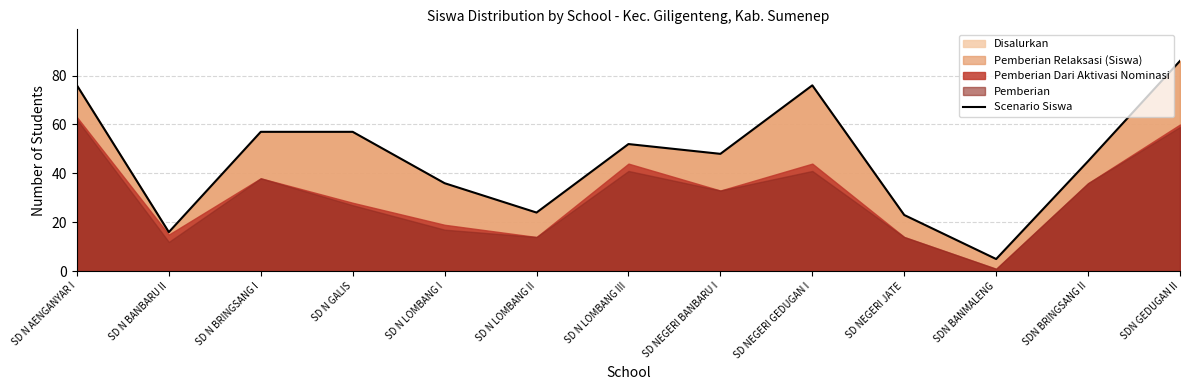

List the labels in order of value, largest first.

SDN GEDUGAN II, SD N AENGANYAR I, SD NEGERI GEDUGAN I, SD N BRINGSANG I, SD N GALIS, SD N LOMBANG III, SD NEGERI BANBARU I, SDN BRINGSANG II, SD N LOMBANG I, SD N LOMBANG II, SD NEGERI JATE, SD N BANBARU II, SDN BANMALENG